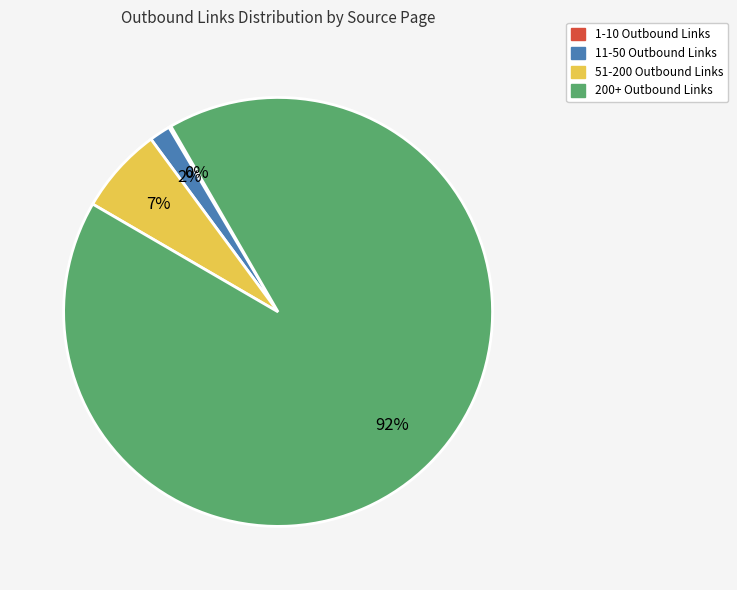

Between 51-200 Outbound Links and 200+ Outbound Links, which is larger?

200+ Outbound Links